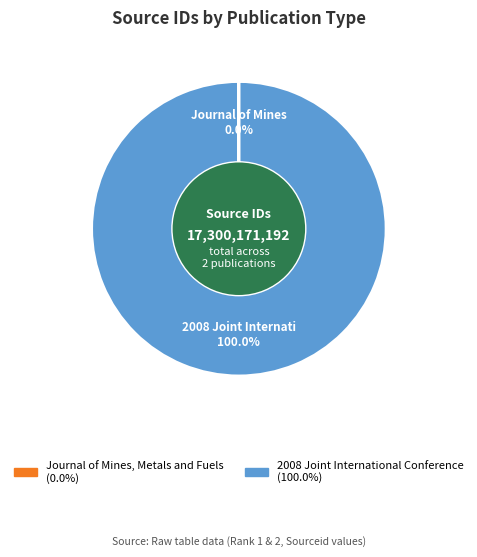

Which category accounts for the majority?

2008 Joint International Conference